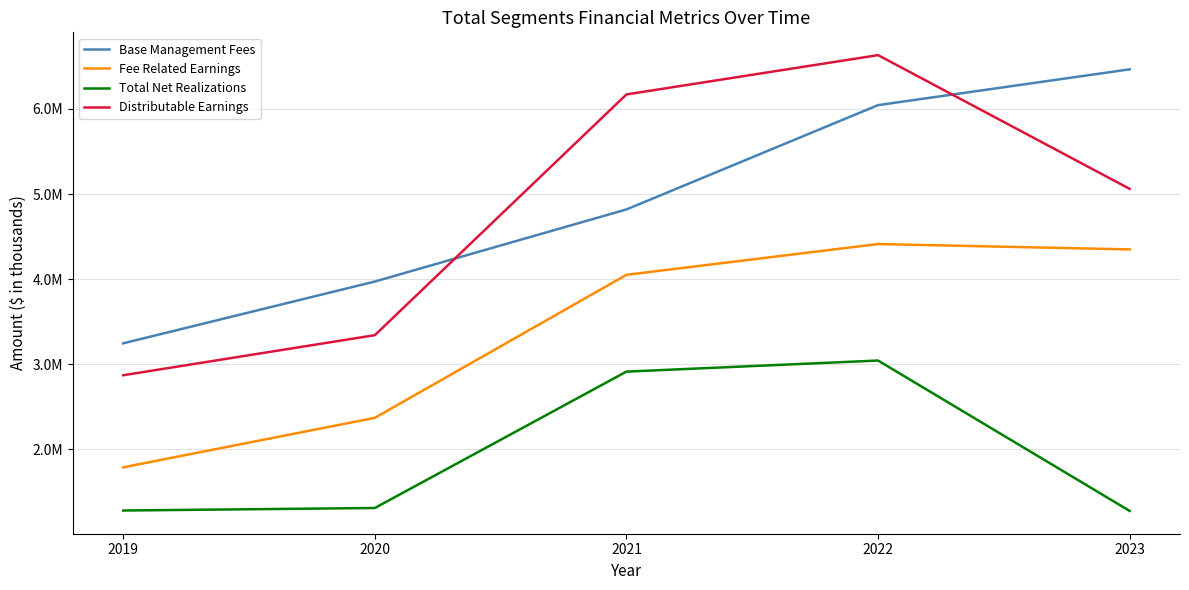

Reading left to right, what are all the values shown in this chart?

Base Management Fees: 2019=3245930	2020=3972054	2021=4819275	2022=6045038	2023=6465847
Fee Related Earnings: 2019=1788517	2020=2370054	2021=4050799	2022=4412645	2023=4349328
Total Net Realizations: 2019=1280862	2020=1310579	2021=2913308	2022=3043497	2023=1276017
Distributable Earnings: 2019=2870779	2020=3341596	2021=6170837	2022=6632780	2023=5060955